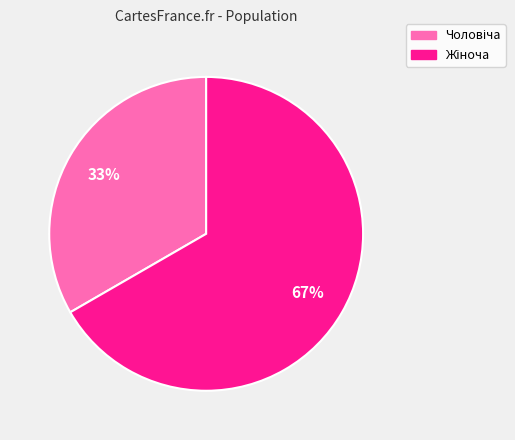

To the nearest percent, what is the average slice percentage?

50%